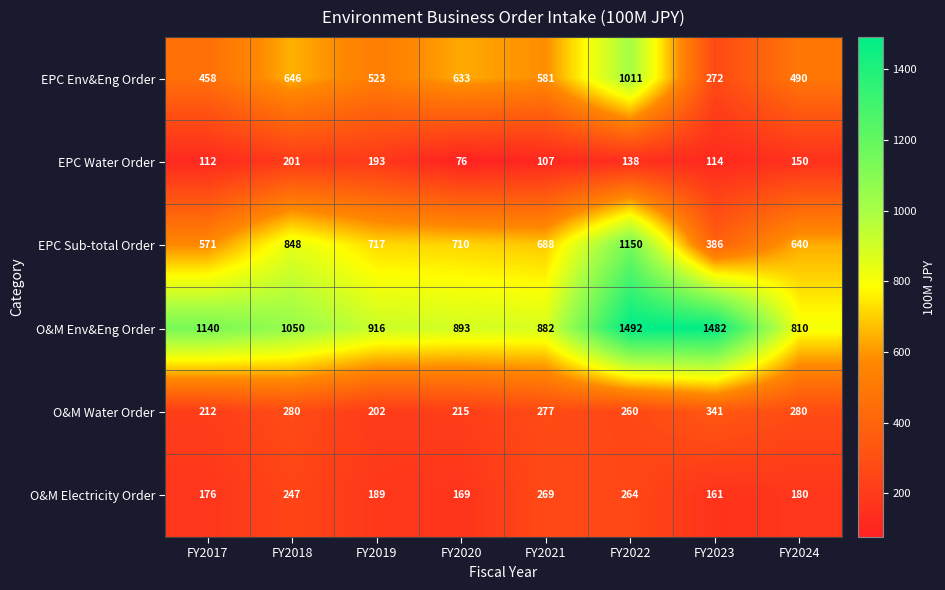

At FY2021, list the series in order from largest to smallest.

O&M Env&Eng Order, EPC Sub-total Order, EPC Env&Eng Order, O&M Water Order, O&M Electricity Order, EPC Water Order